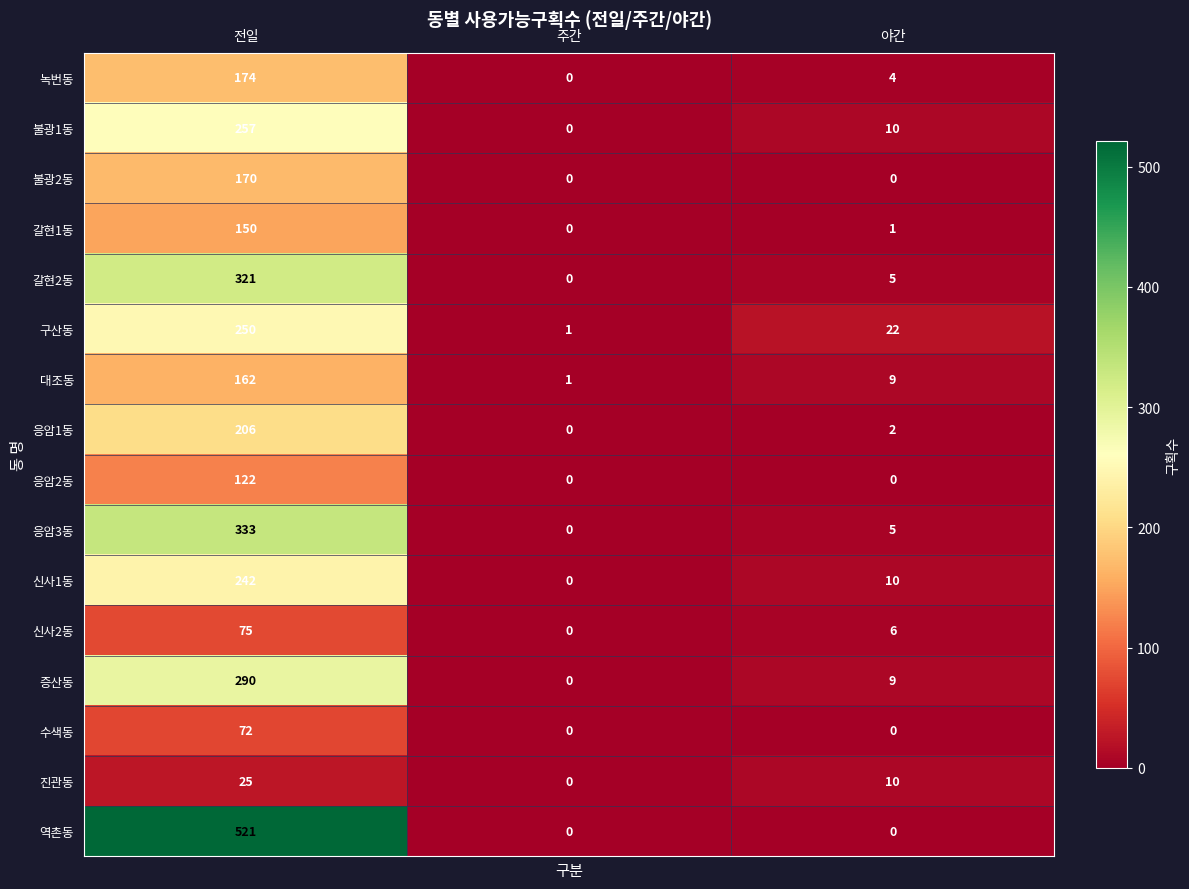

Which has a higher value, 야간 or 전일?

전일